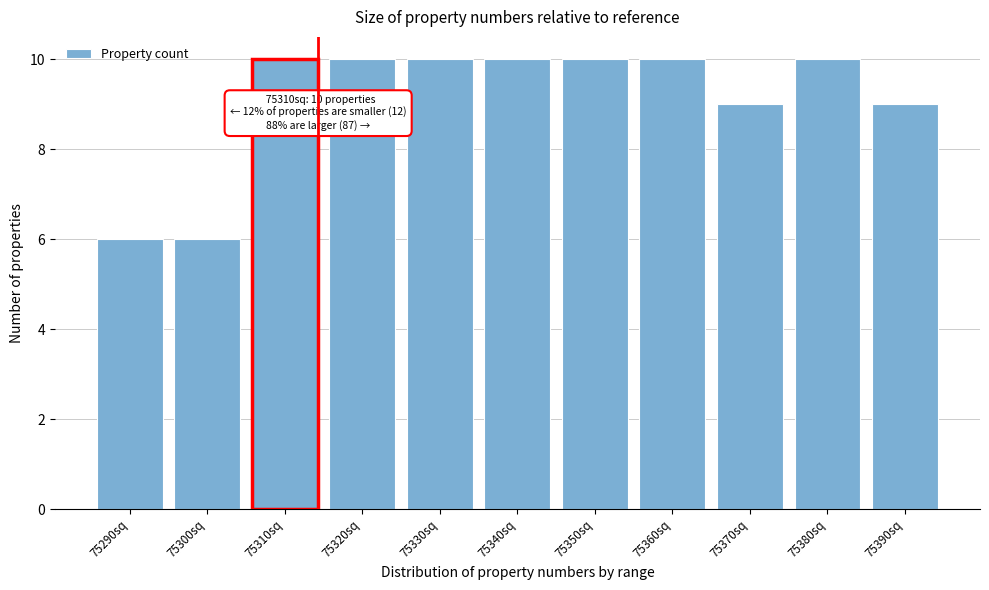

Reading right to left, list all the values displayed in this chart.

9	10	9	10	10	10	10	10	10	6	6